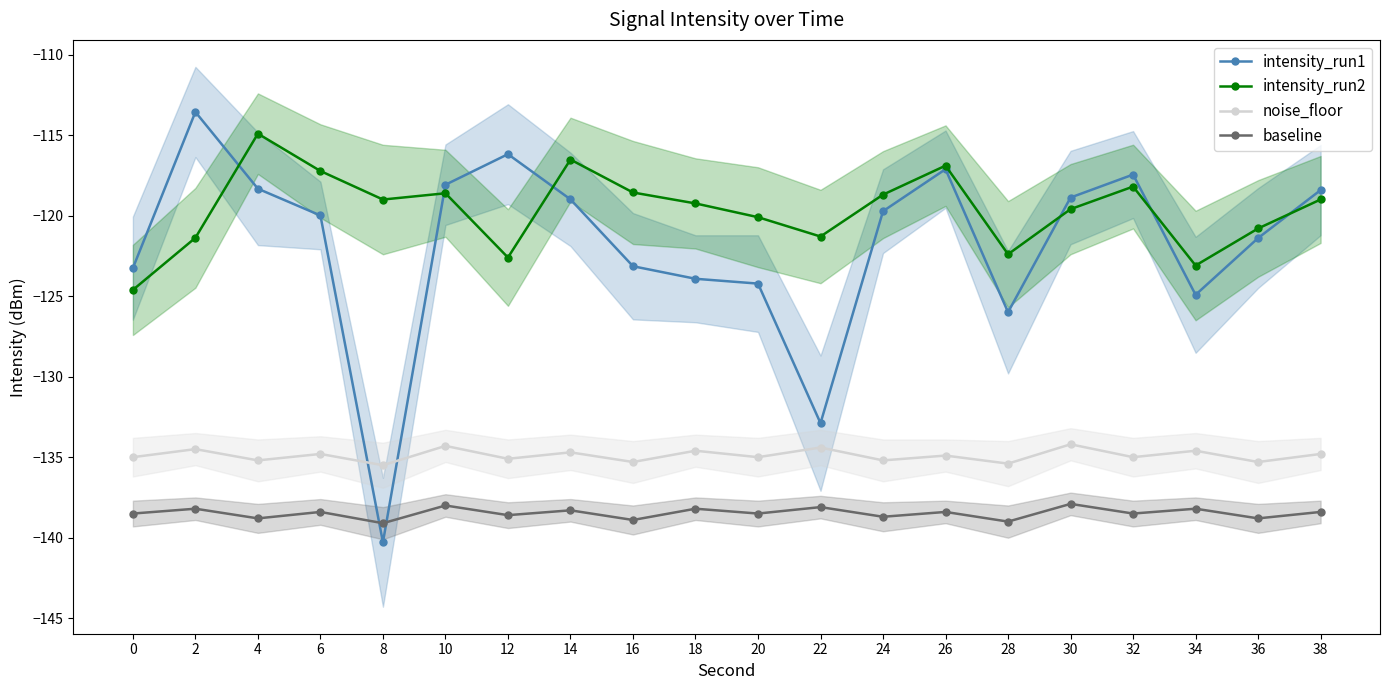

Where does the intensity_run2 series first go above -119?

4